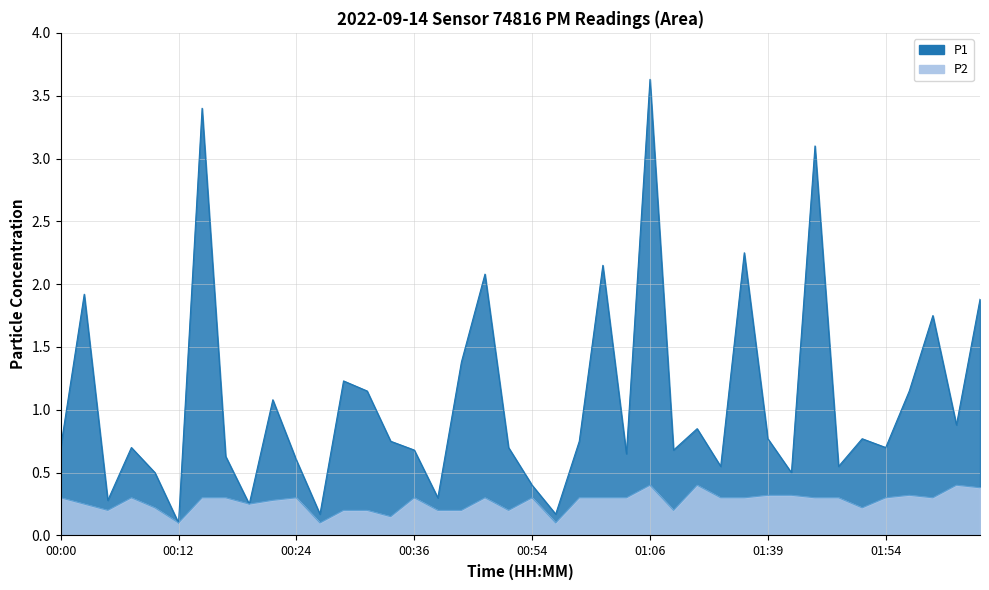

List the labels in order of P1 value, smallest first.

00:12, 00:27, 00:56, 00:19, 00:05, 00:39, 00:54, 00:10, 01:41, 01:34, 01:46, 00:24, 00:17, 01:04, 00:36, 01:14, 00:00, 00:07, 00:51, 01:54, 00:34, 00:59, 01:39, 01:52, 01:31, 02:02, 00:22, 00:32, 01:57, 00:29, 00:46, 02:00, 02:05, 00:02, 00:49, 01:01, 01:36, 01:43, 00:15, 01:06